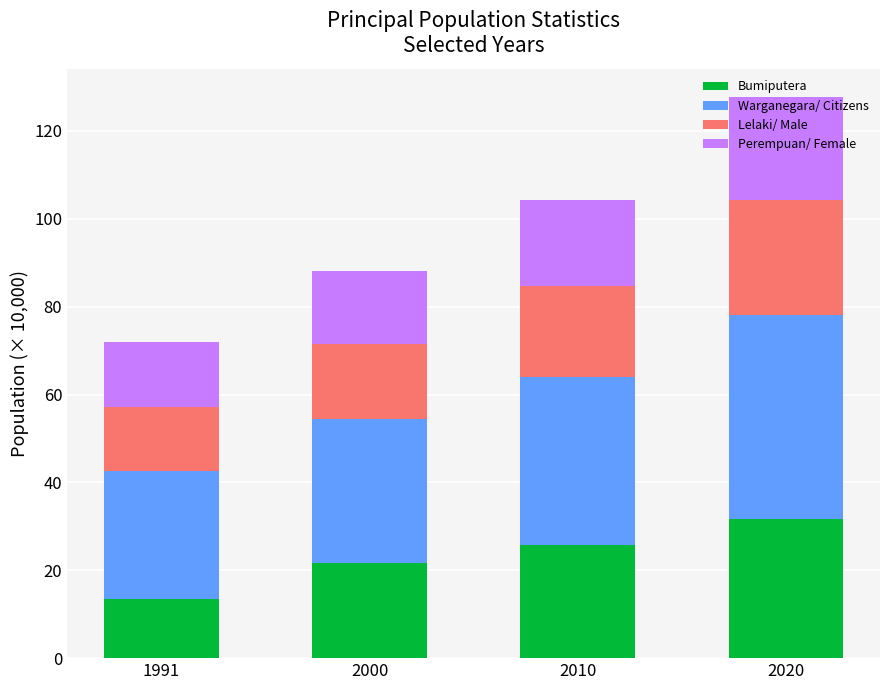

What is the total value across all series at 2020?

127.7